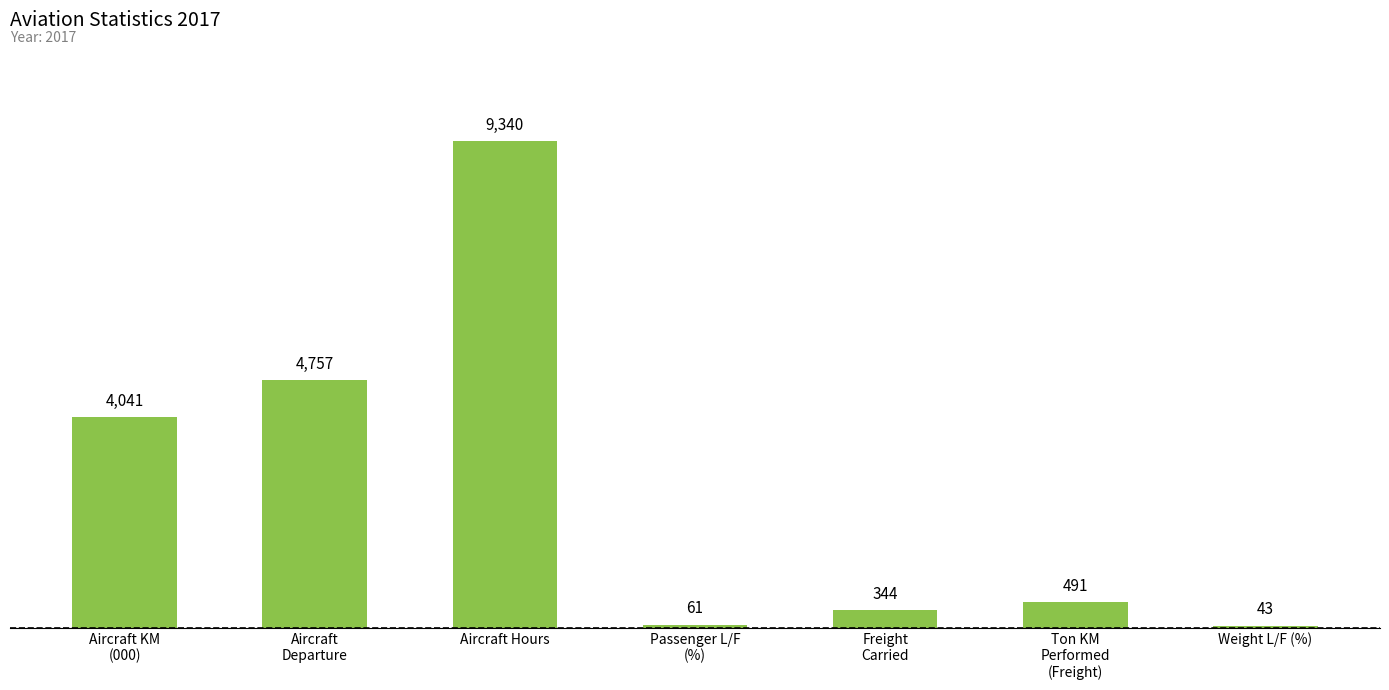

What position from the right is Aircraft Hours?

5